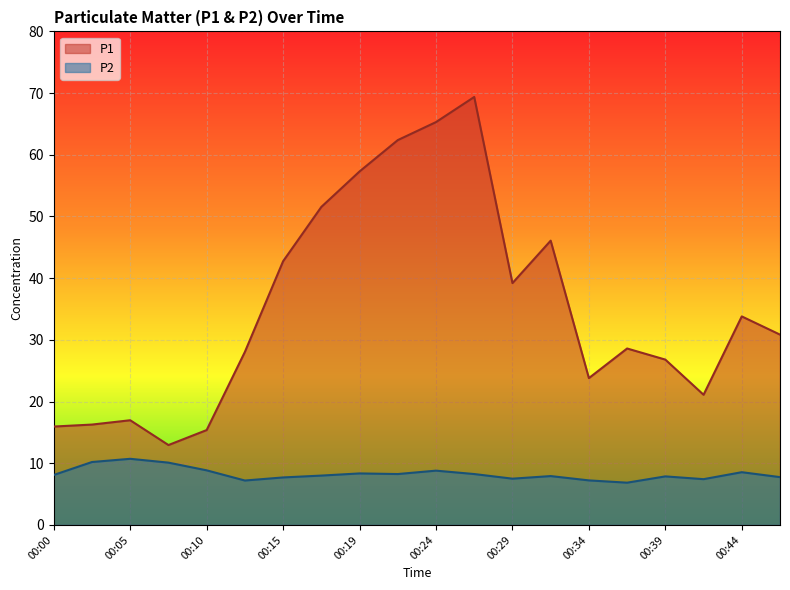

Which series has the largest total across all categories?

P1